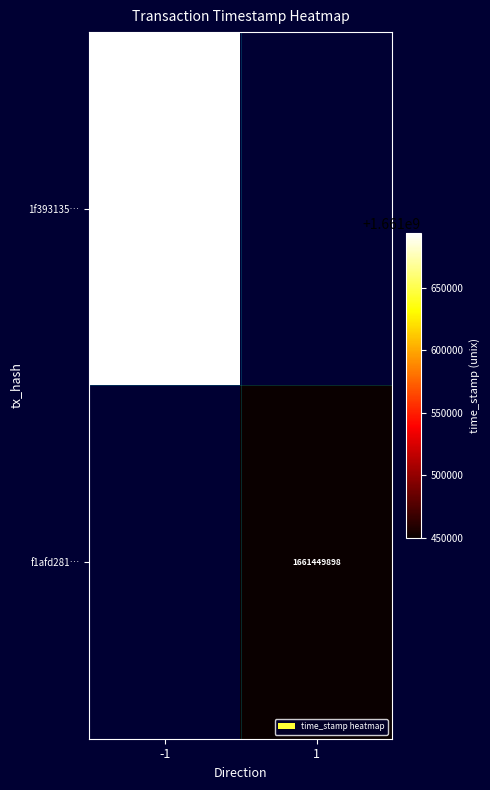

Which label corresponds to the smallest value in the chart?

1